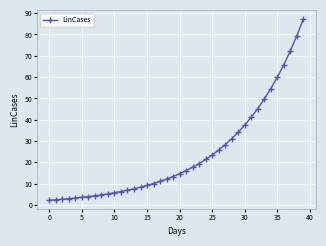

What is the maximum value shown in the chart?

87.3